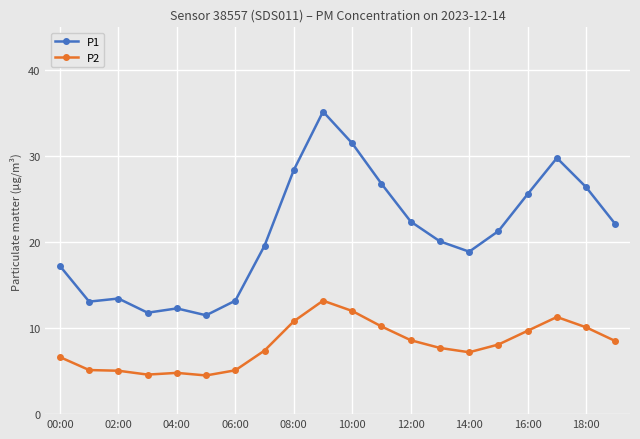

Rank the series by their maximum value, from highest to lowest.

P1, P2